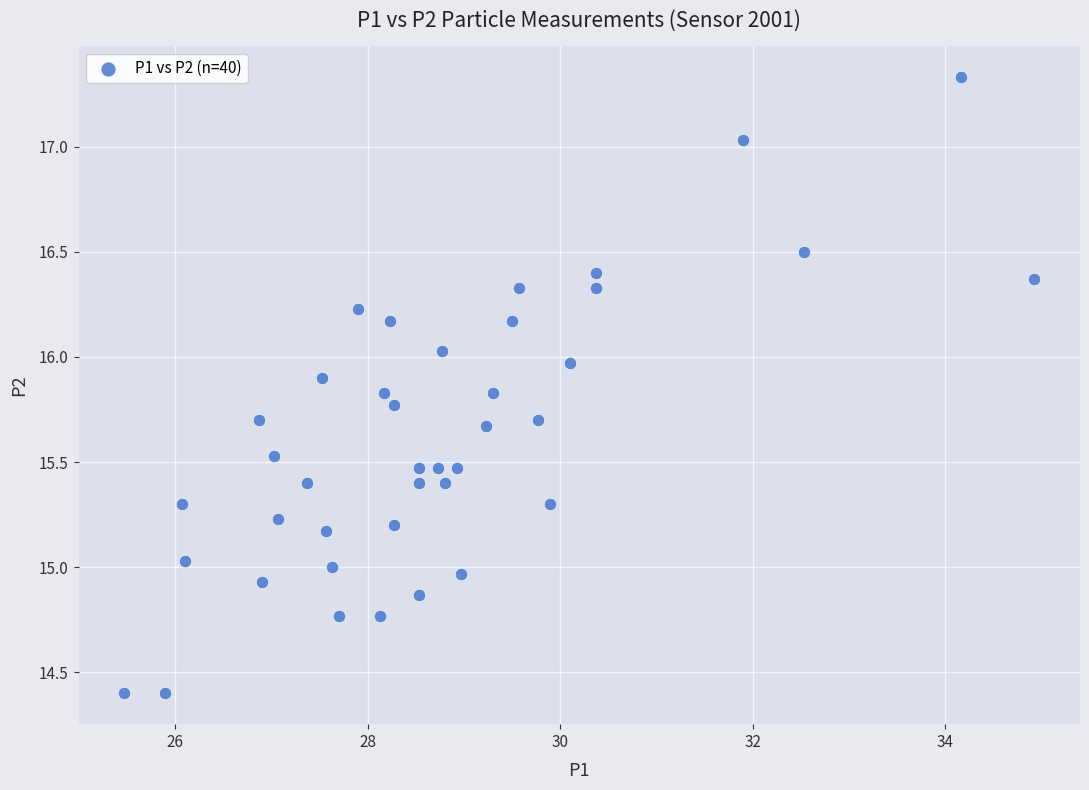

What is the range of X values (max minus min)?

9.5